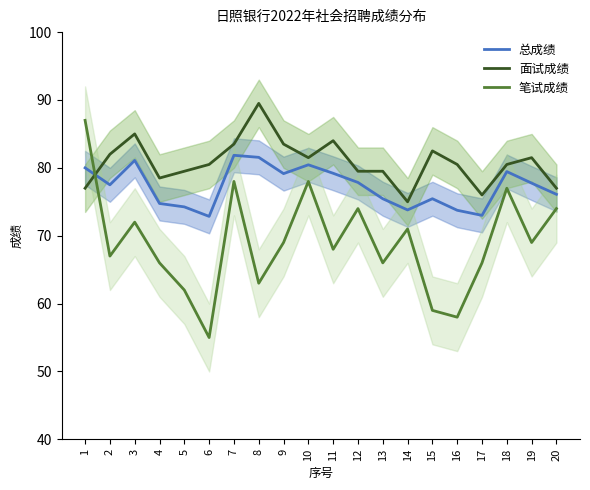

How many lines are shown in the chart?

3